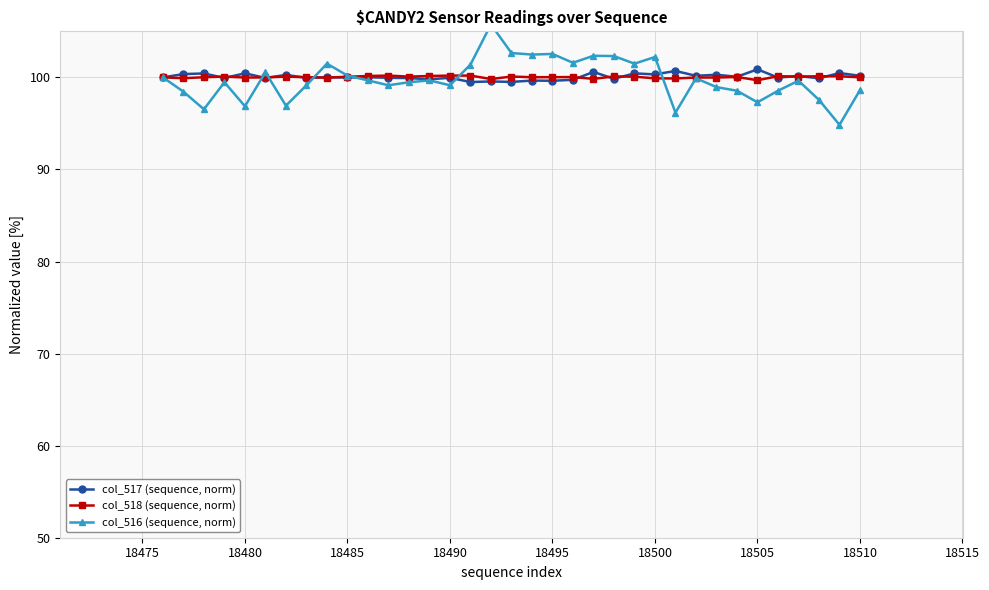

What is the highest value of the col_518 (sequence, norm) series?

100.2